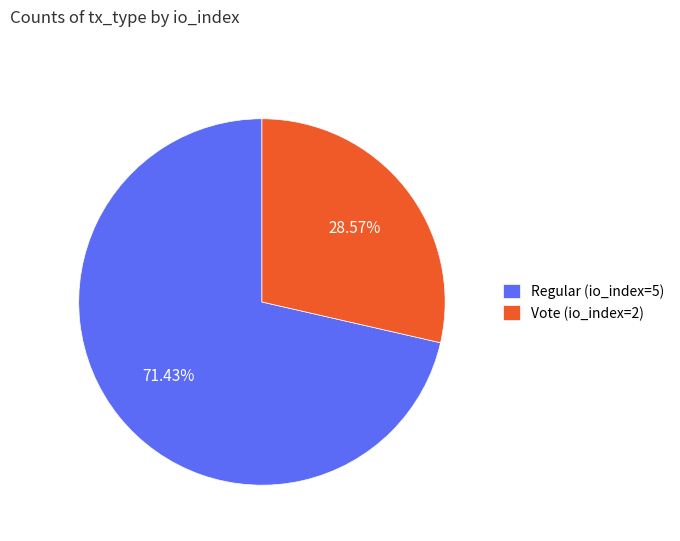

Which category has the biggest portion of the pie?

Regular (io_index=5)